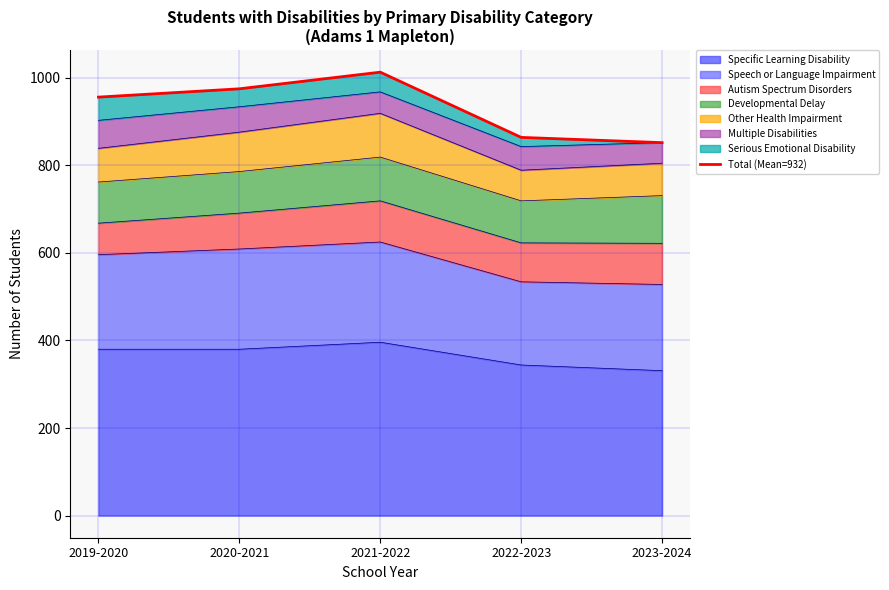

What is the greatest value displayed?

1013